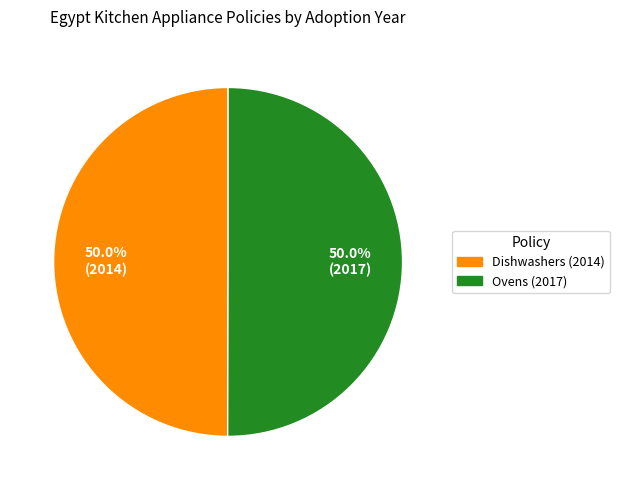

Approximately how many times larger is the value at Ovens (2017) compared to Dishwashers (2014)?

1.0